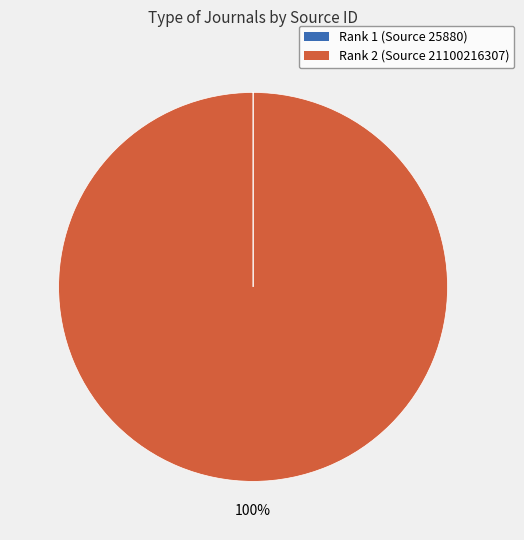

Which slice represents more than half of the pie?

Rank 2 (Source 21100216307)